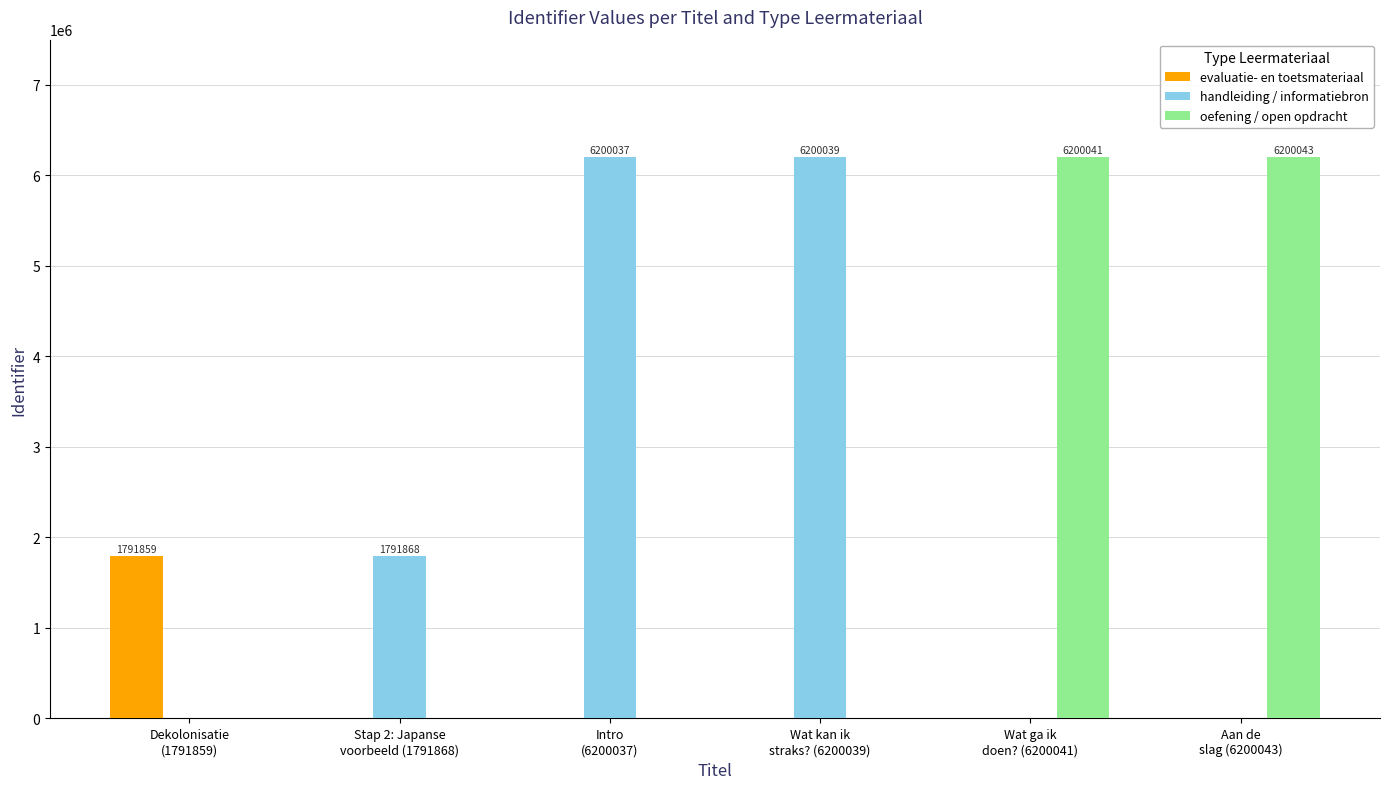

What is the maximum value for evaluatie- en toetsmateriaal?

1791859